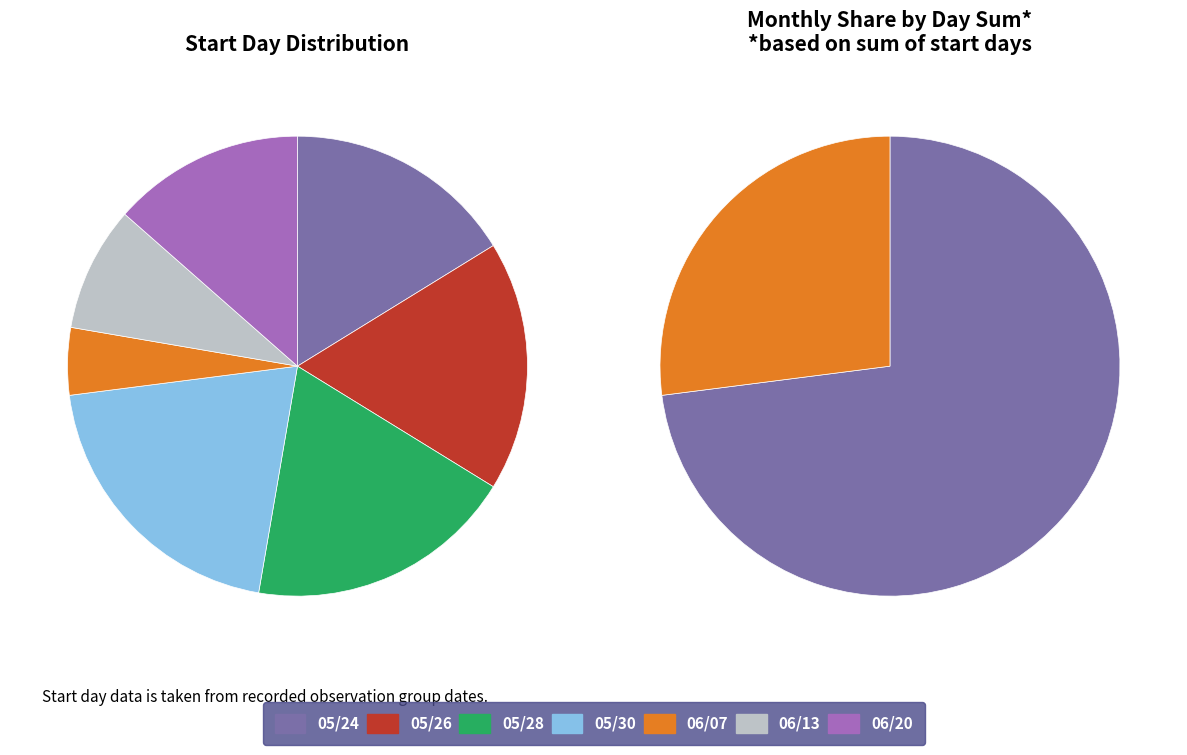

Is the sum of 05/28 and 06/07 greater than half?

No